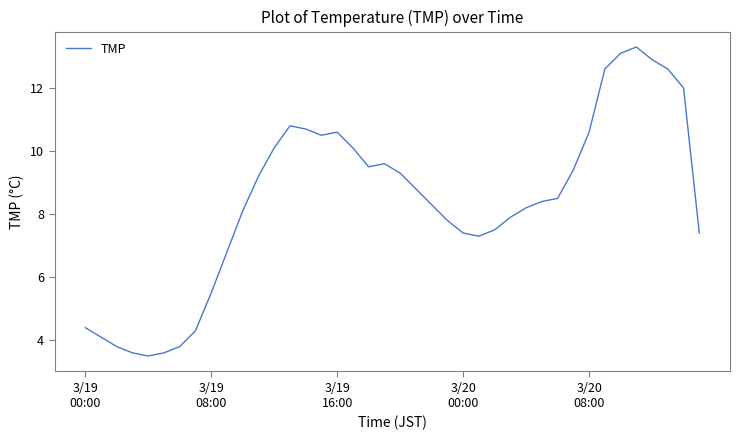

How many distinct data groups are displayed?

1